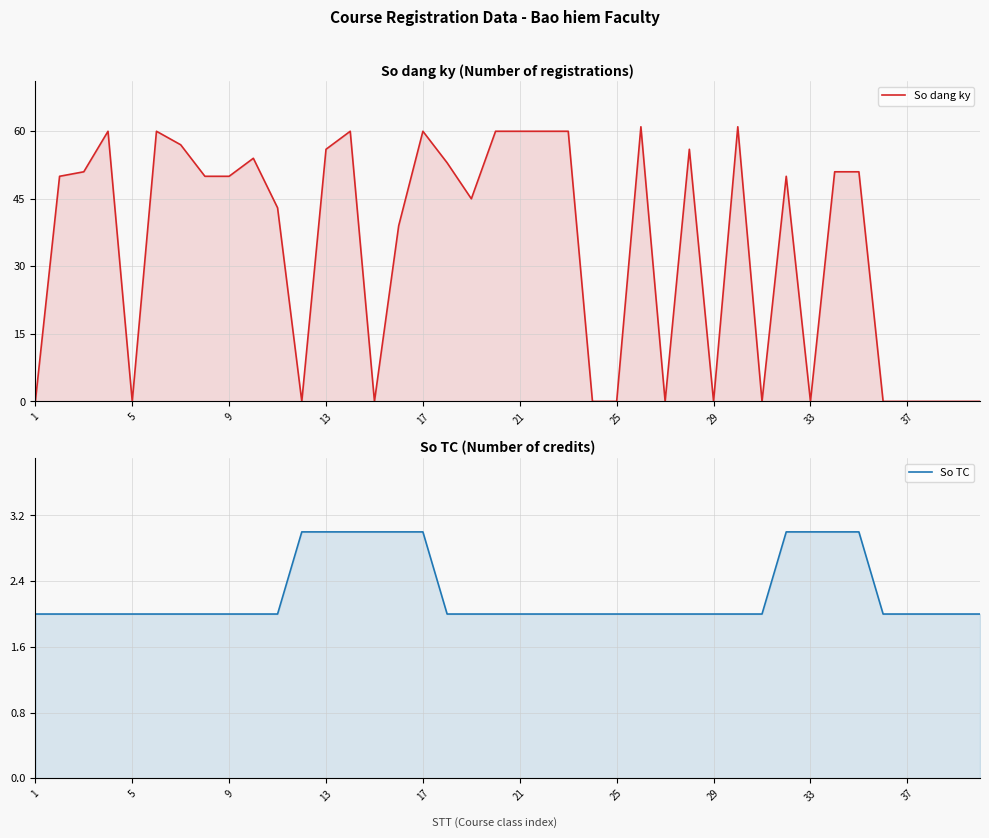

What are all the series names shown in the legend?

So dang ky, So TC